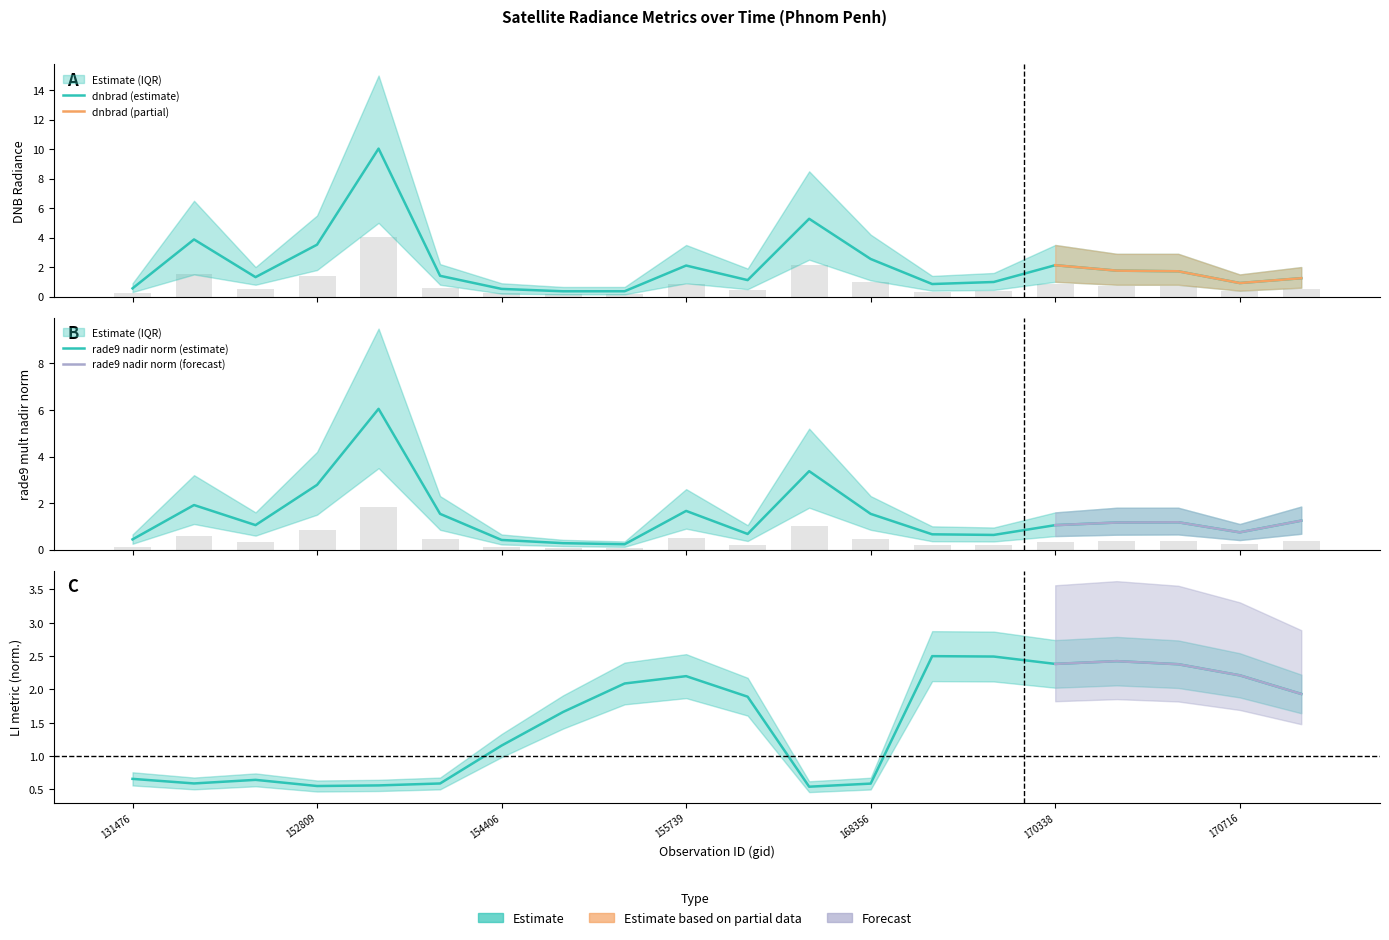

Where is dnbrad nearest to the value 5?

157819